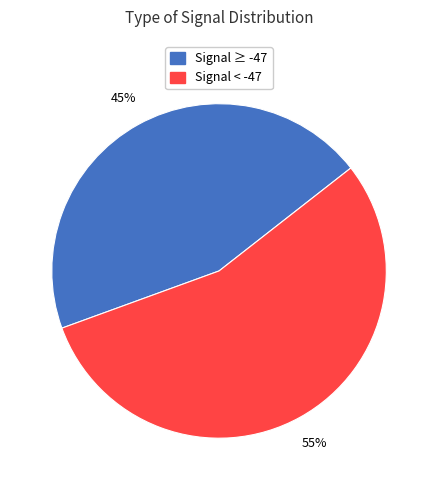

Does any single category account for the majority?

Yes